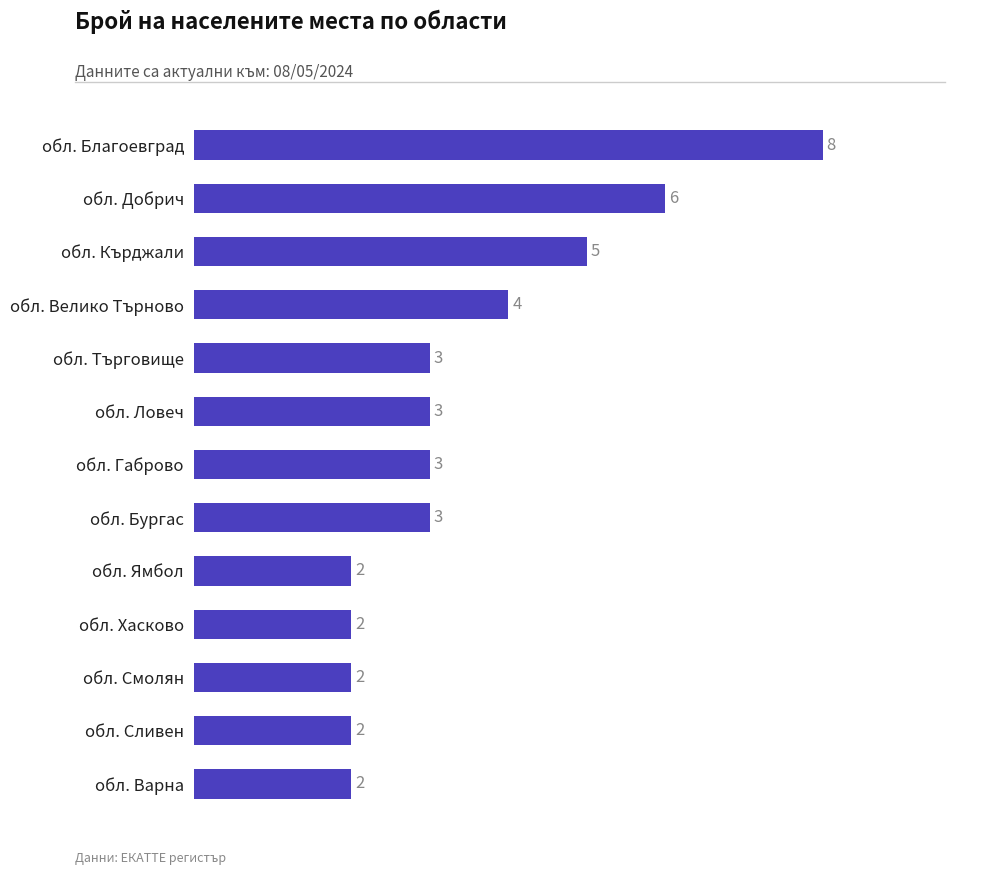

Reading top to bottom, what are all the values shown in this chart?

обл. Благоевград=8	обл. Добрич=6	обл. Кърджали=5	обл. Велико Търново=4	обл. Търговище=3	обл. Ловеч=3	обл. Габрово=3	обл. Бургас=3	обл. Ямбол=2	обл. Хасково=2	обл. Смолян=2	обл. Сливен=2	обл. Варна=2